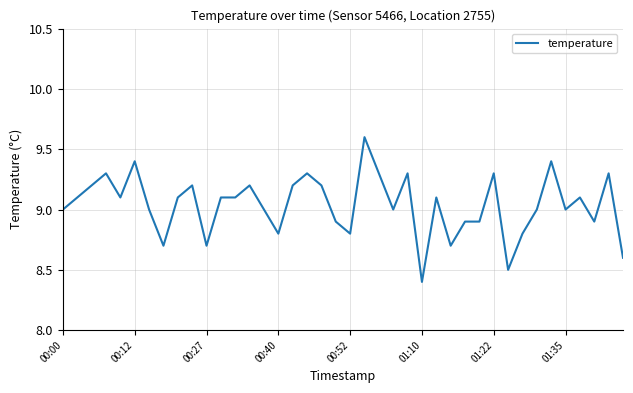

What is the maximum value shown in the chart?

9.6